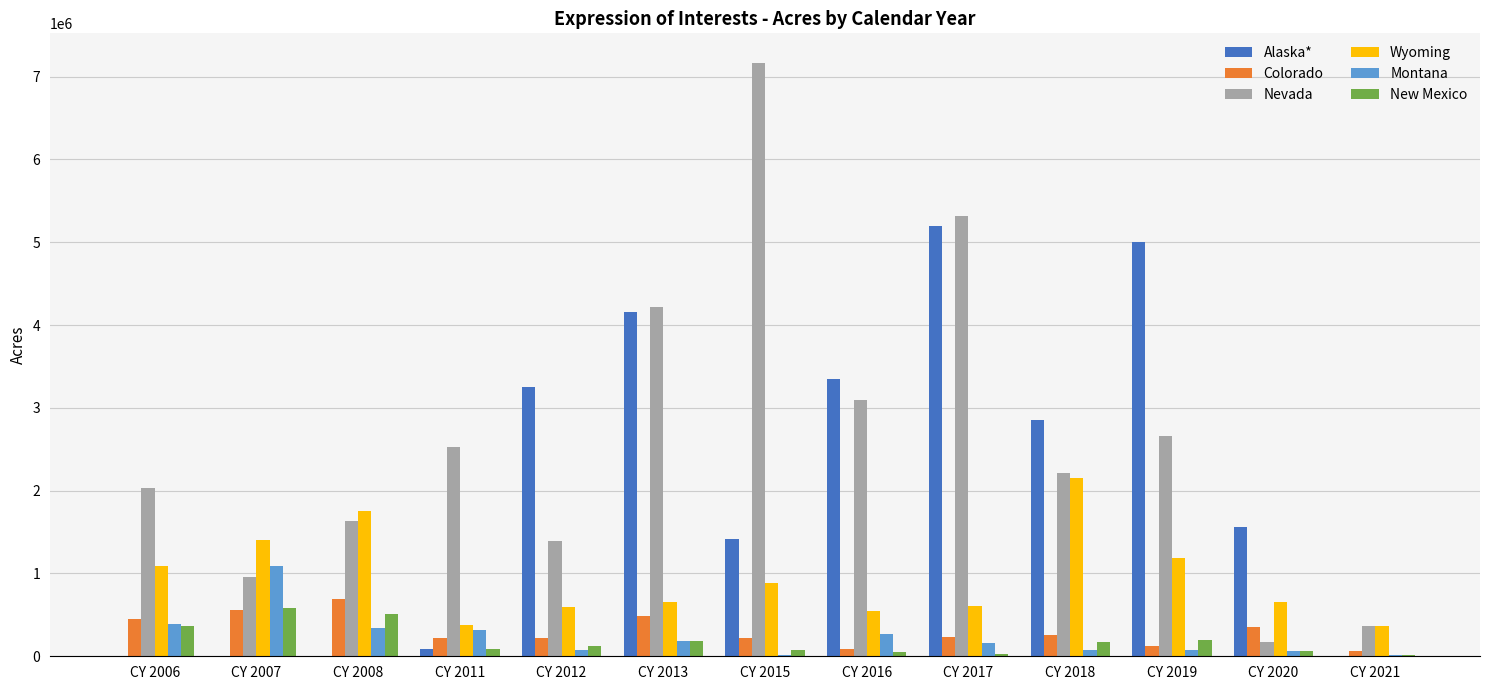

What is the sum of the Nevada values at CY 2020 and CY 2007?

1133130.0